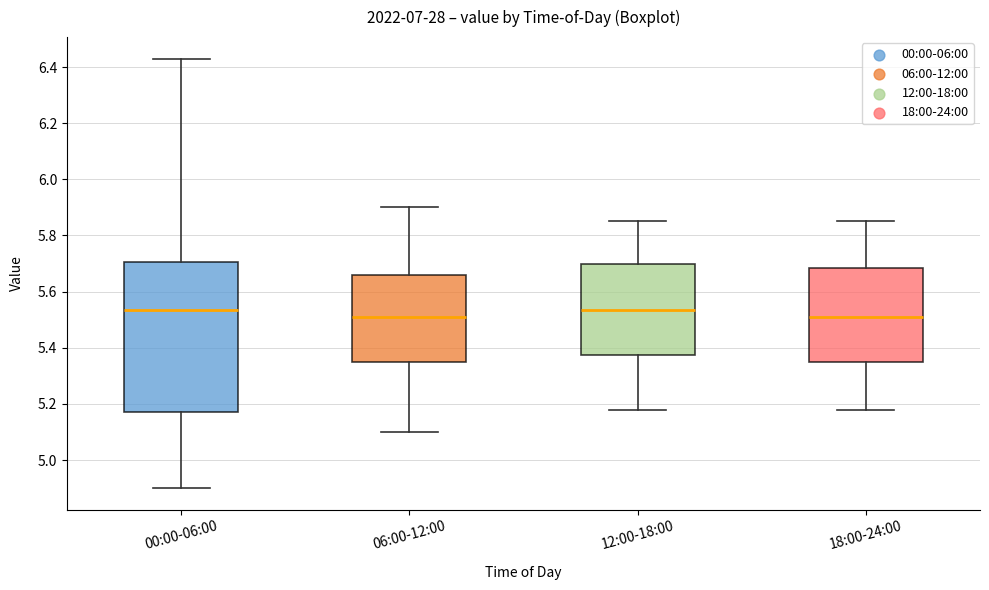

Reading left to right, read every box against the y-axis: the position of its median line, the range the box covers, and the ends of its whiskers. The values are not printed on the chart, so give them approximately, as read against the axis.

00:00-06:00: median 5.54, box 5.18 to 5.70, whiskers 4.90 to 6.44
06:00-12:00: median 5.52, box 5.36 to 5.66, whiskers 5.10 to 5.90
12:00-18:00: median 5.54, box 5.38 to 5.70, whiskers 5.18 to 5.86
18:00-24:00: median 5.52, box 5.36 to 5.68, whiskers 5.18 to 5.86